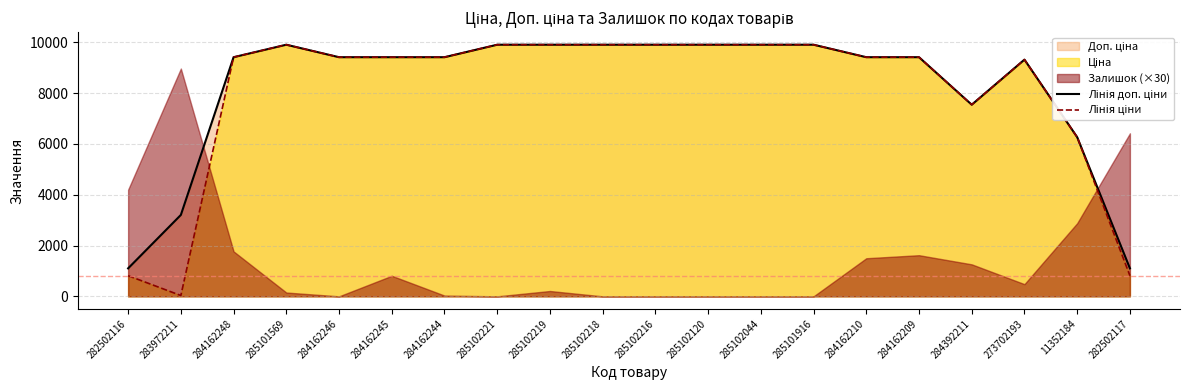

At how many categories does at least one series exceed 3630?

17